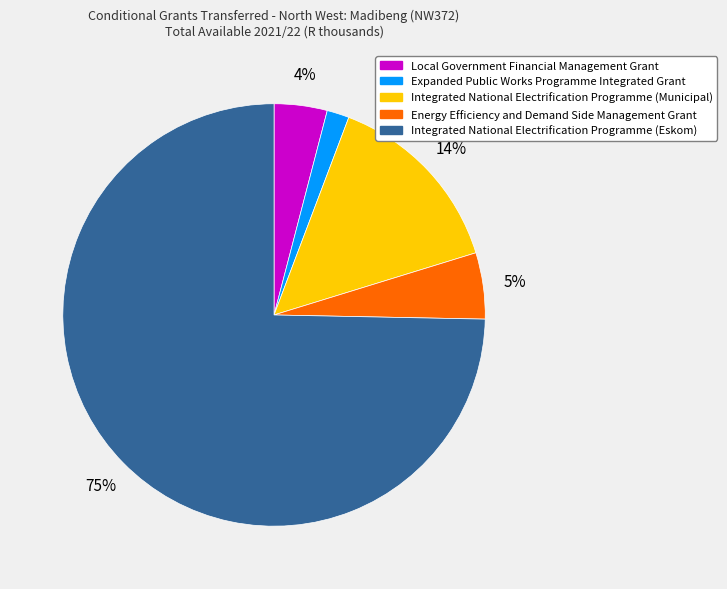

True or false: Expanded Public Works Programme Integrated Grant accounts for 2% of the total.

True